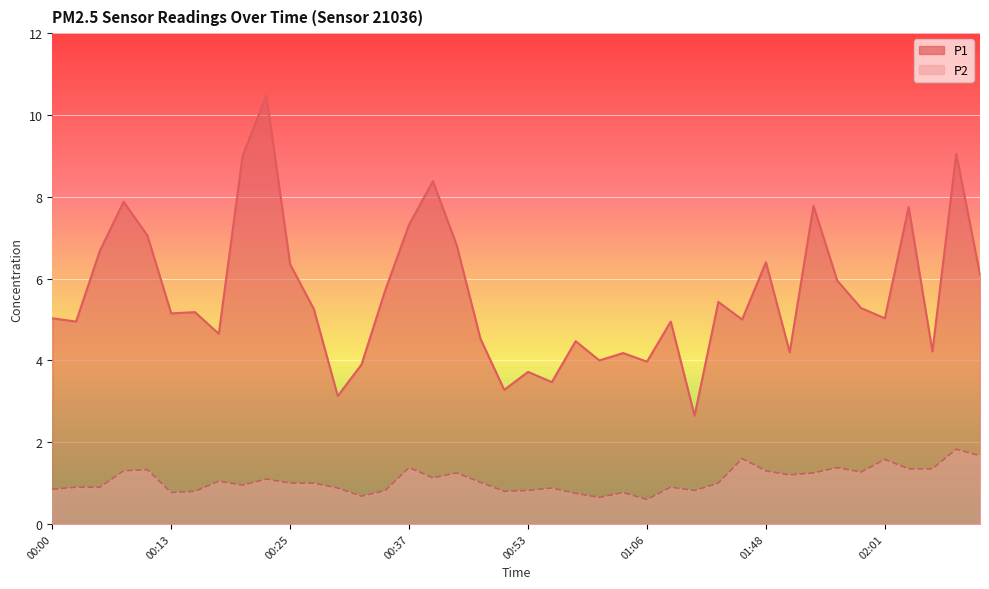

True or false: P1 and P2 intersect in this chart.

False